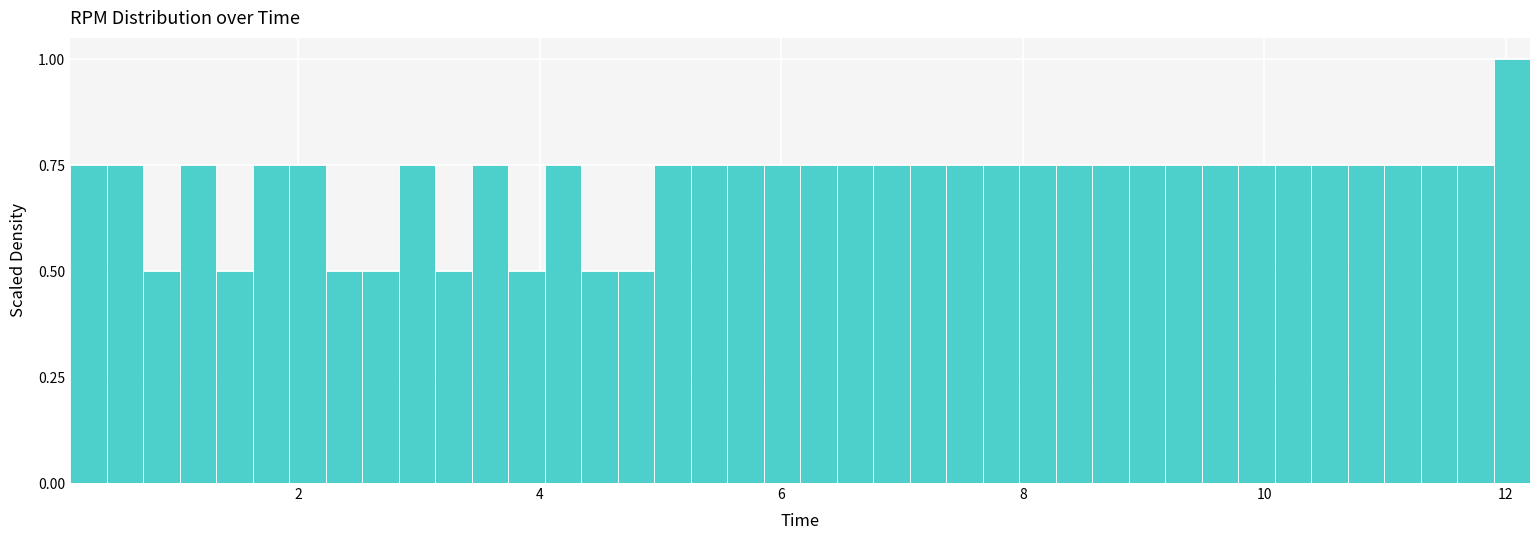

Read against the x-axis, roughly where is the centre of the tallest bar?

12.0